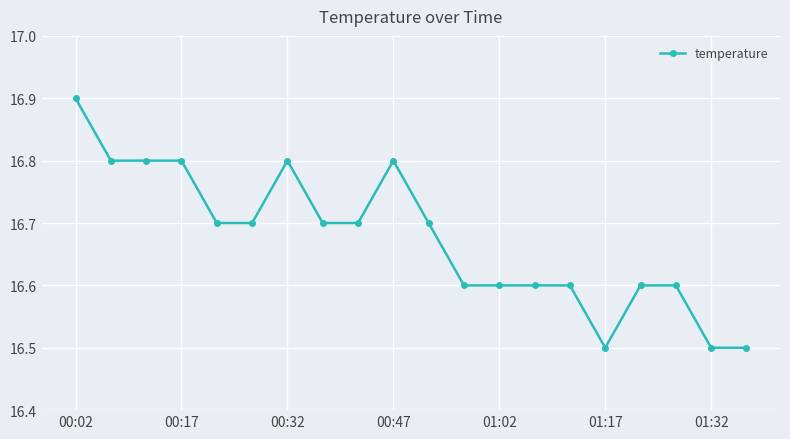

What is the value of the 3rd point from the left?

16.8